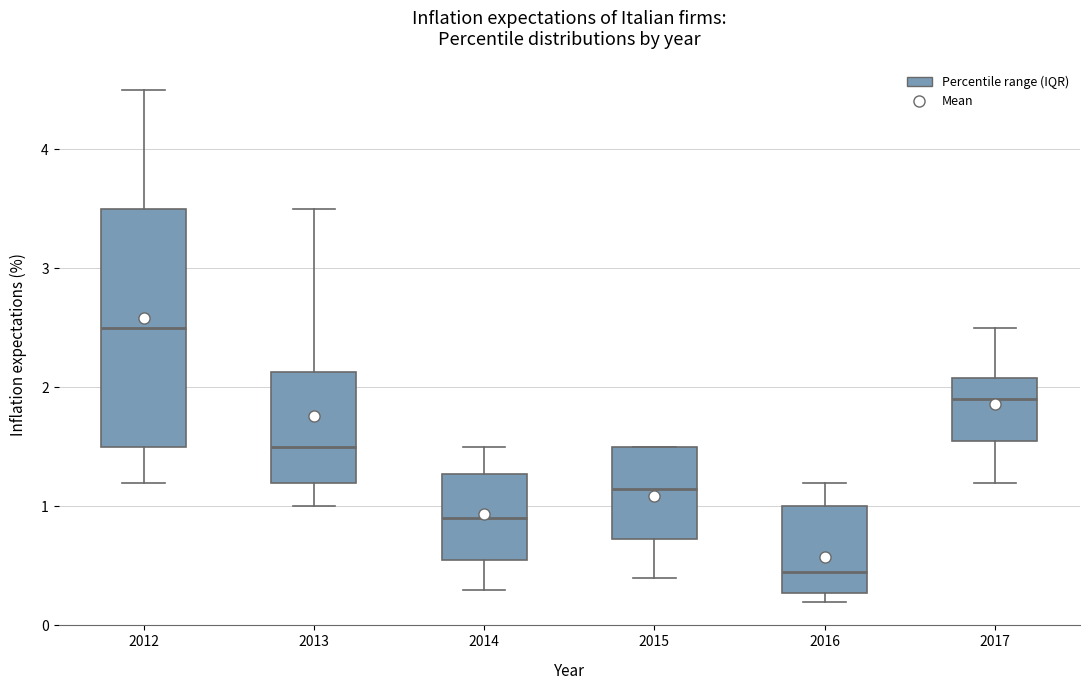

Which box has the lowest median line?

2016